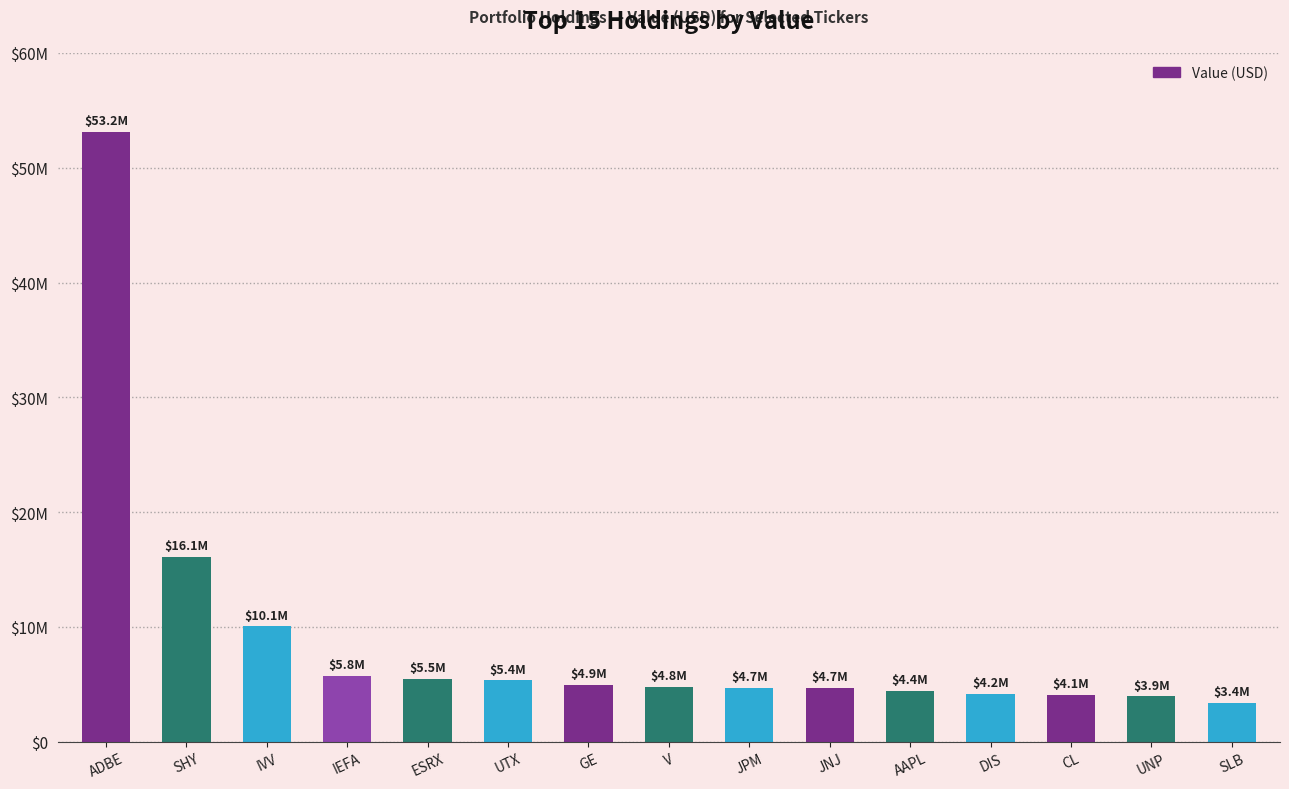

List the labels in order of value, largest first.

ADBE, SHY, IVV, IEFA, ESRX, UTX, GE, V, JPM, JNJ, AAPL, DIS, CL, UNP, SLB